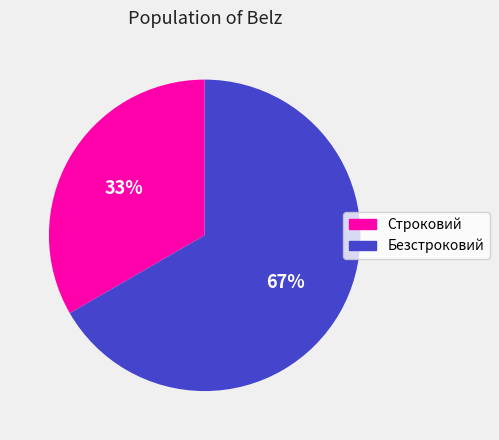

Do Строковий and Безстроковий together represent more than half of the pie?

Yes